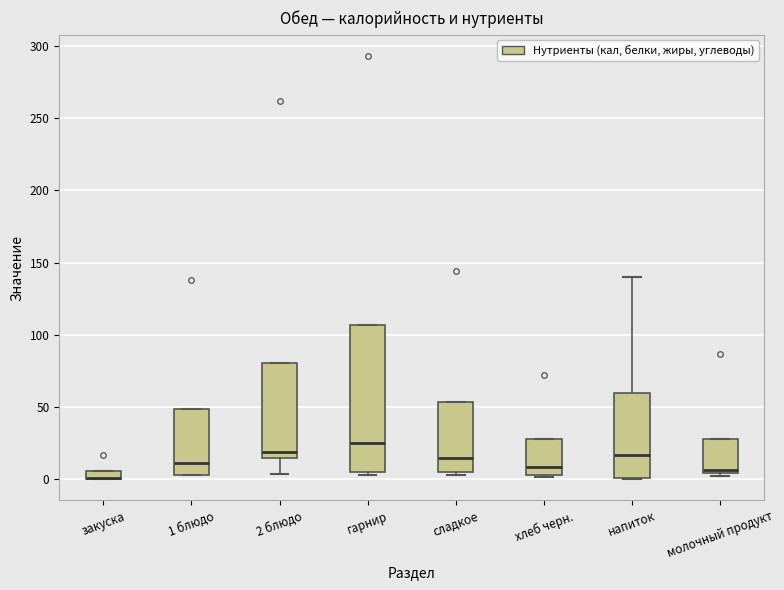

Where is the lower edge of the box for молочный продукт on the y-axis? The values are not printed on the chart, so give them approximately, as read against the axis.

5